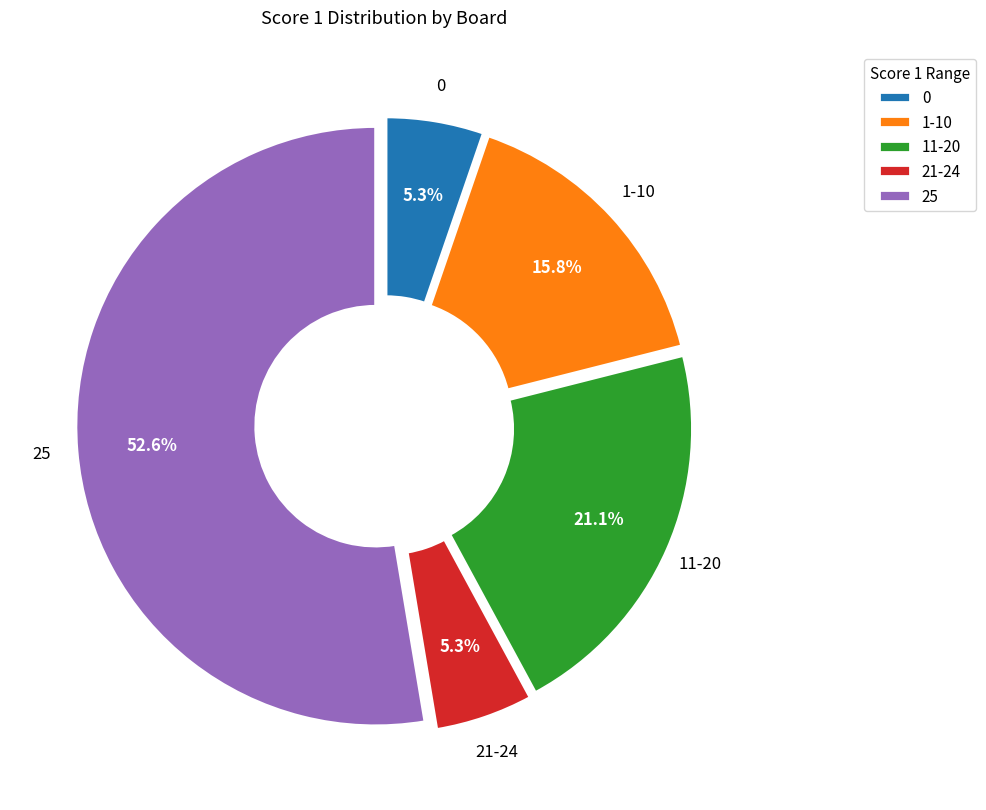

To the nearest percent, what is the difference between the largest and smallest slice percentages?

47%